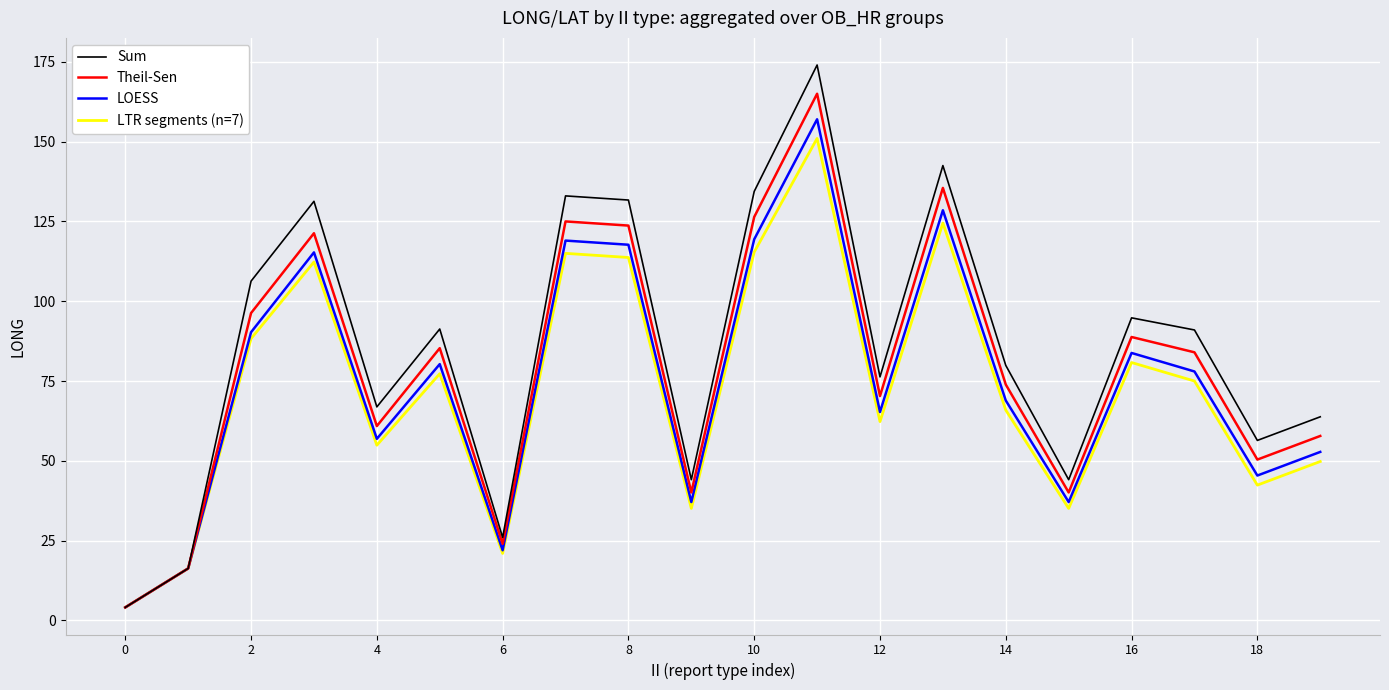

List the series in order of their overall mean, lowest first.

LTR segments (n=7), LOESS, Theil-Sen, Sum